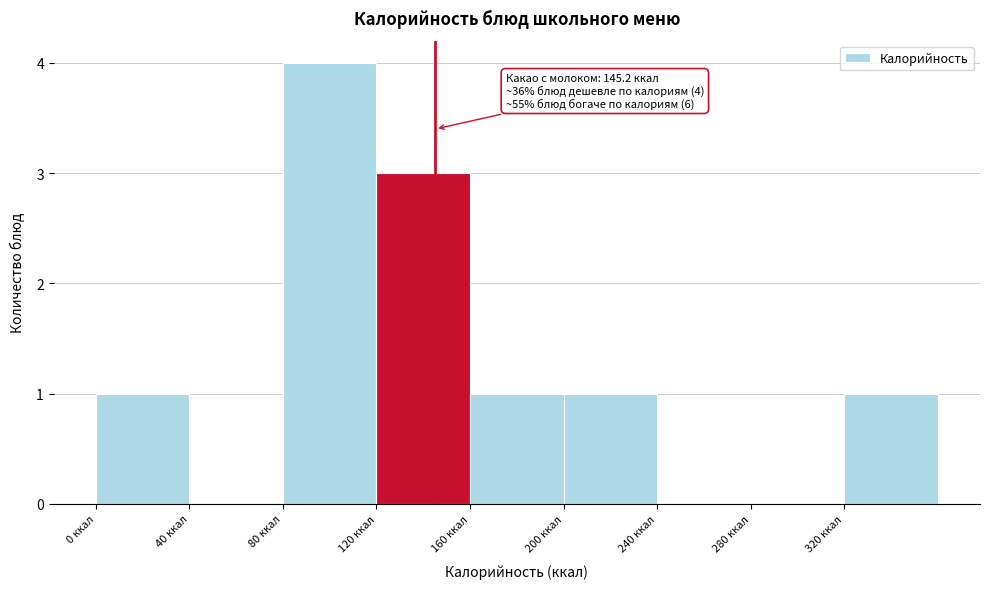

Over which range of the x-axis is the bar tallest?

80 to 120